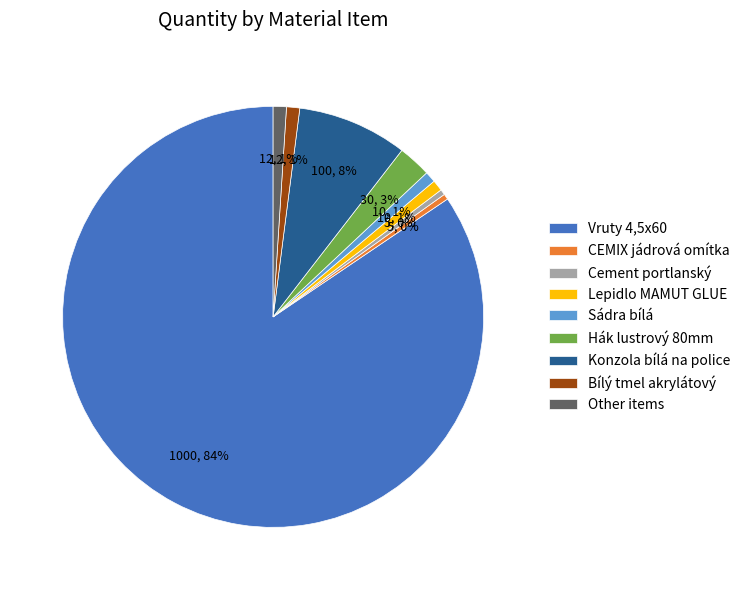

Between Cement portlanský and Konzola bílá na police, which is larger?

Konzola bílá na police